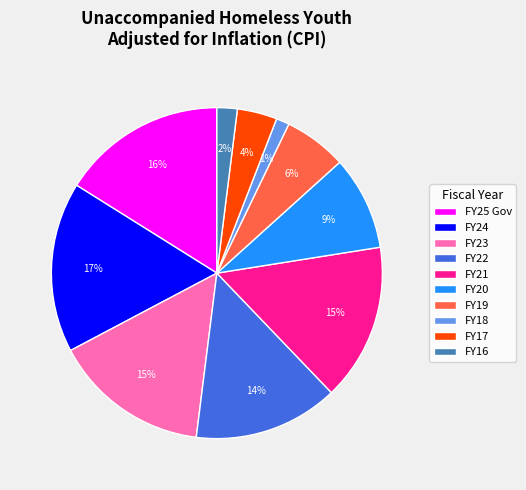

How many slices are in this pie chart?

10